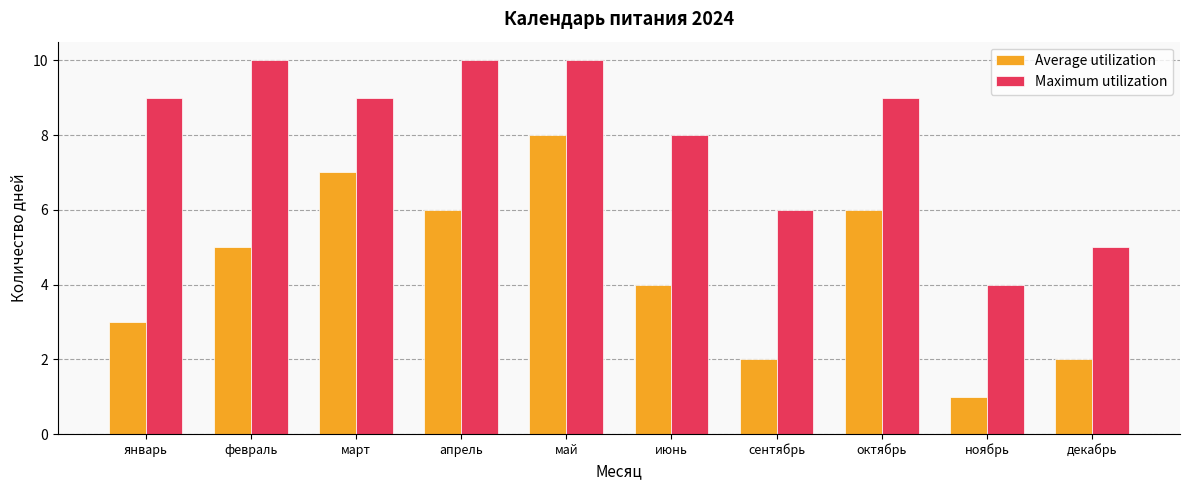

What is the spread (max minus min) of values at ноябрь?

3